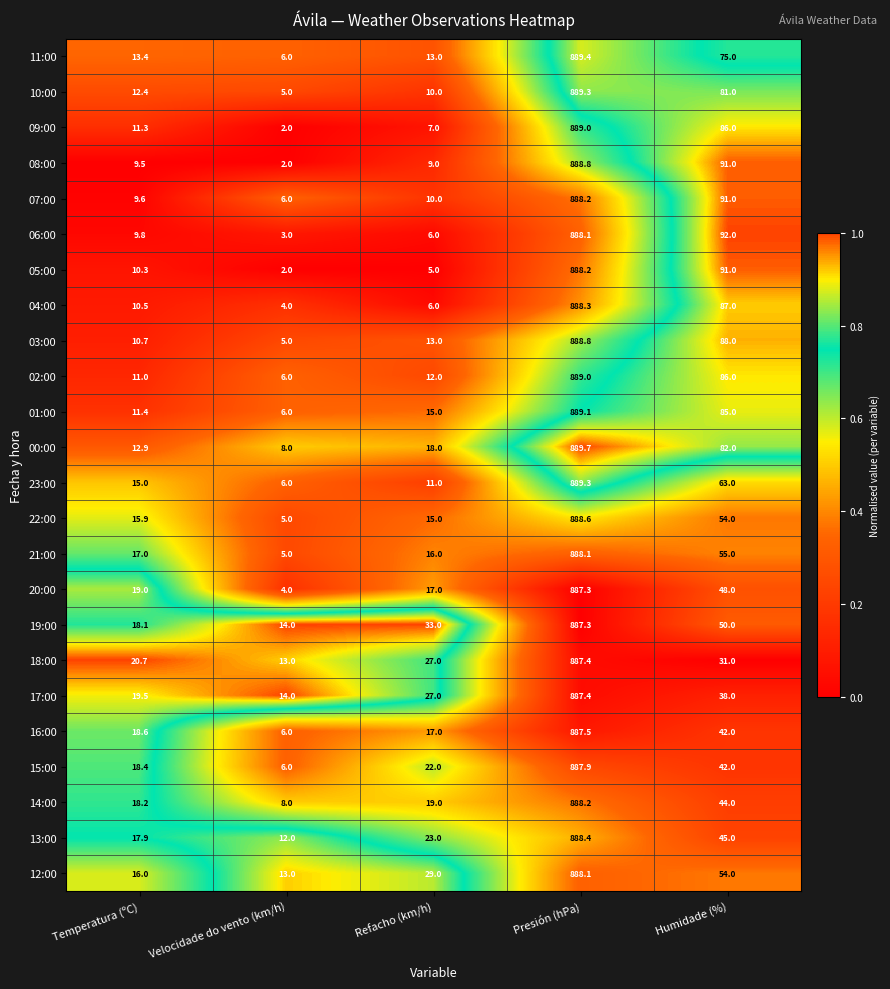

What is the difference between the highest and lowest values at Temperatura (ºC)?

11.2